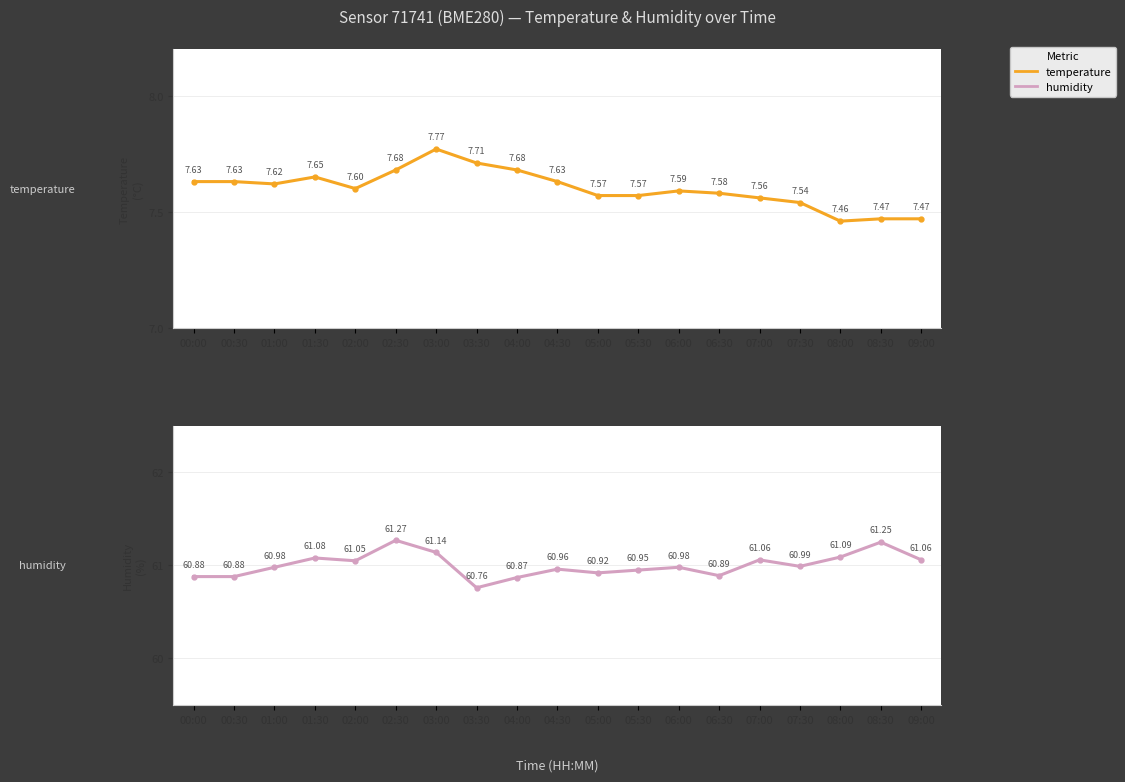

The value of temperature at 07:30 is 12.8. True or false?

False